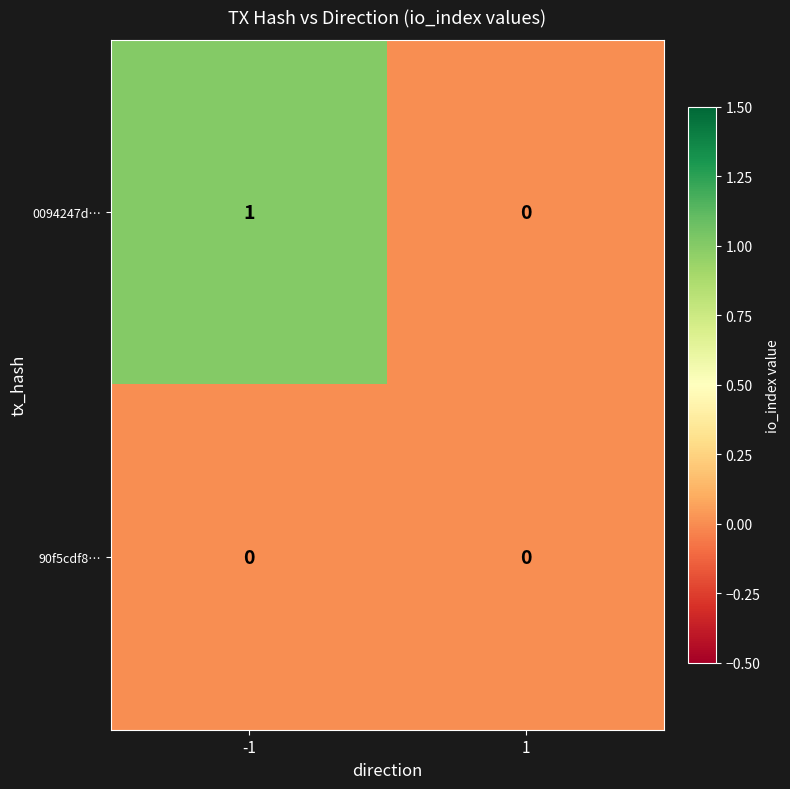

Which series has the largest total across all categories?

0094247d…